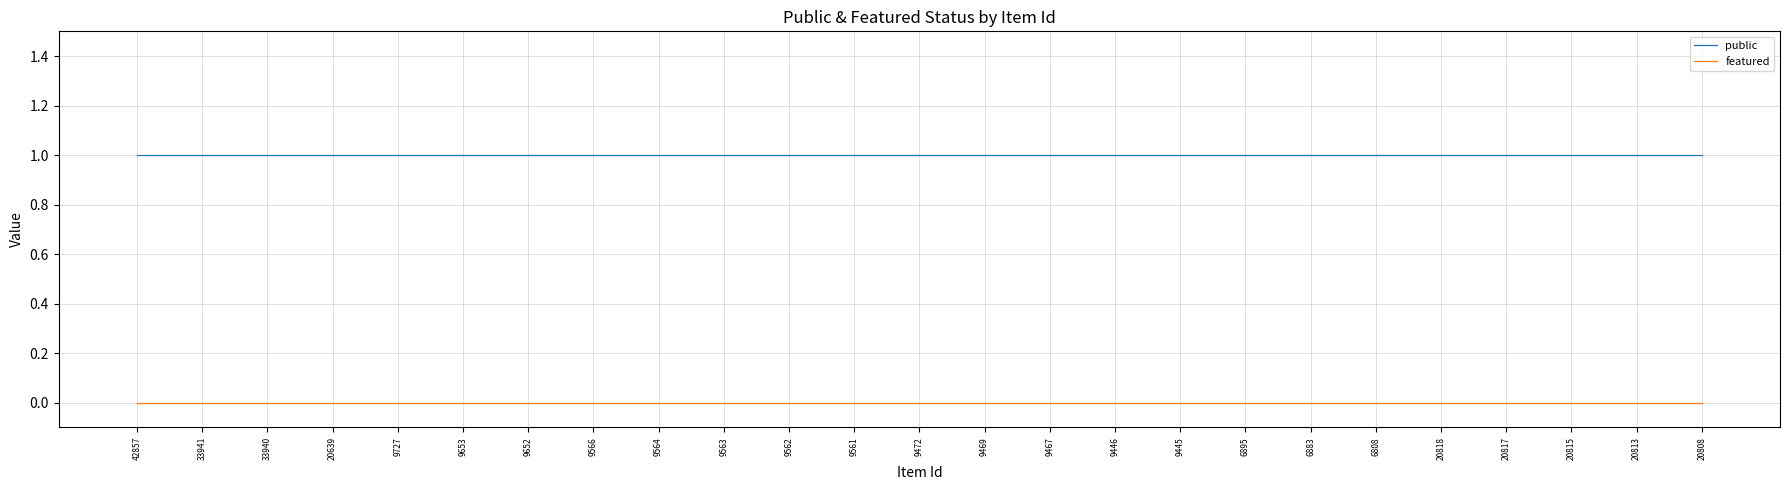

What are all the series names shown in the legend?

public, featured